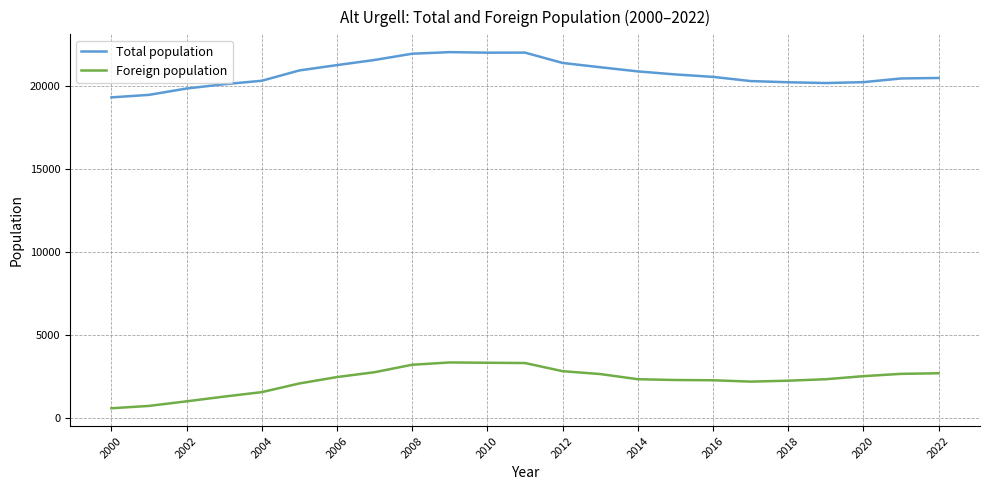

True or false: Foreign population and Total population cross at least once.

False